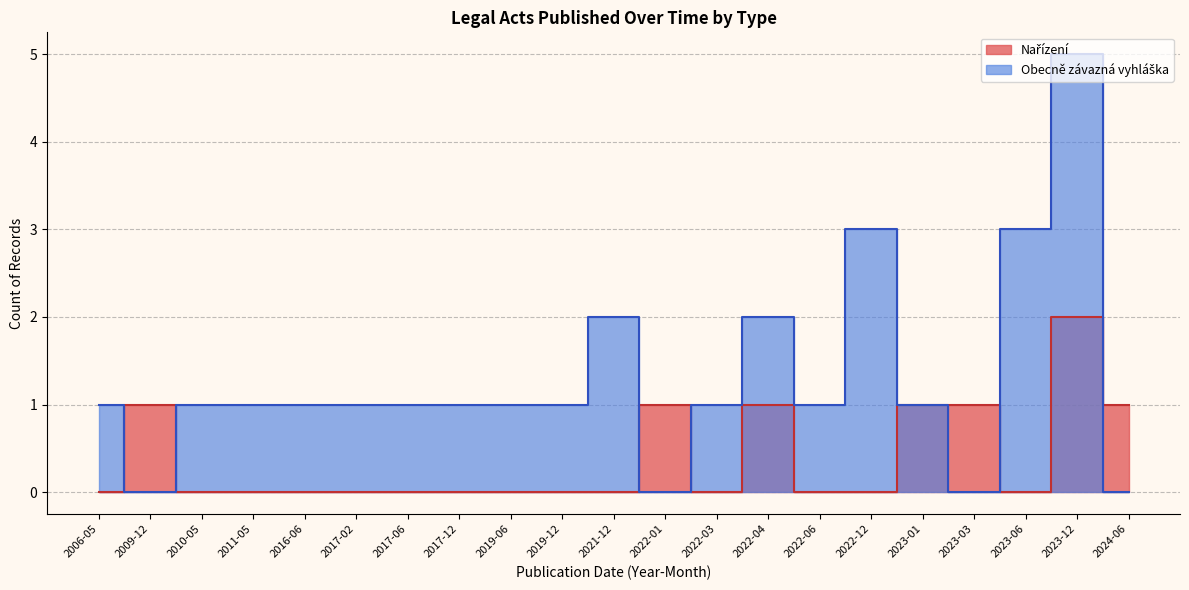

Where is Obecně závazná vyhláška nearest to the value 1?

2022-03